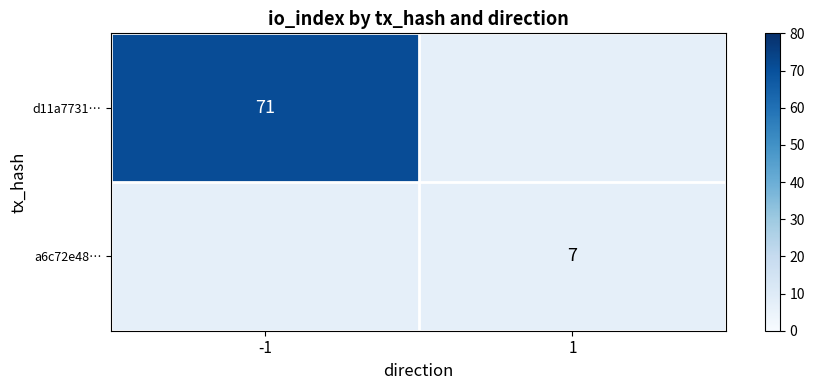

The value of a6c72e48… at 1 is 10. True or false?

False